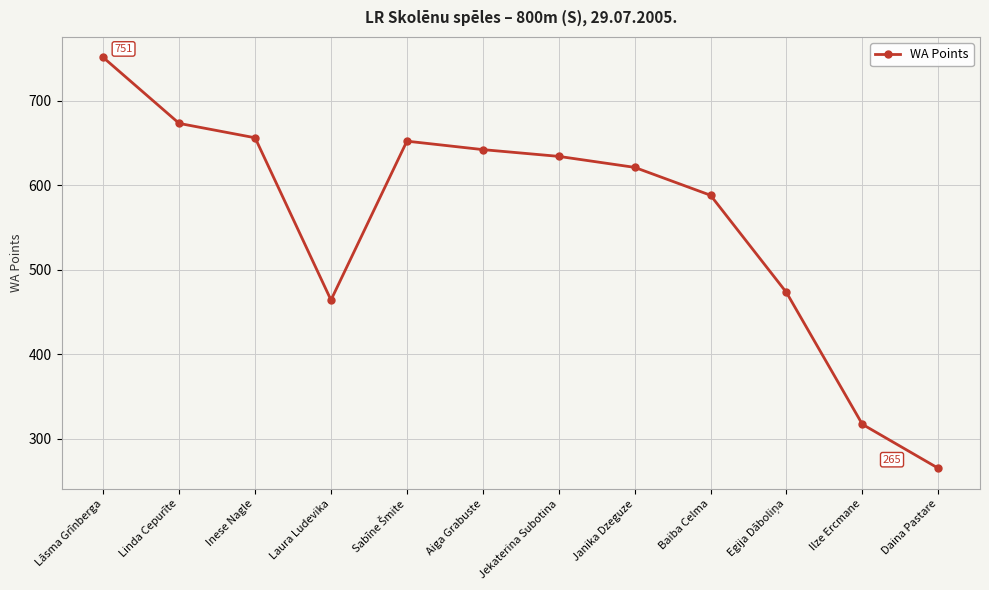

Reading left to right, what are all the values shown in this chart?

751	673	656	464	652	642	634	621	588	473	317	265